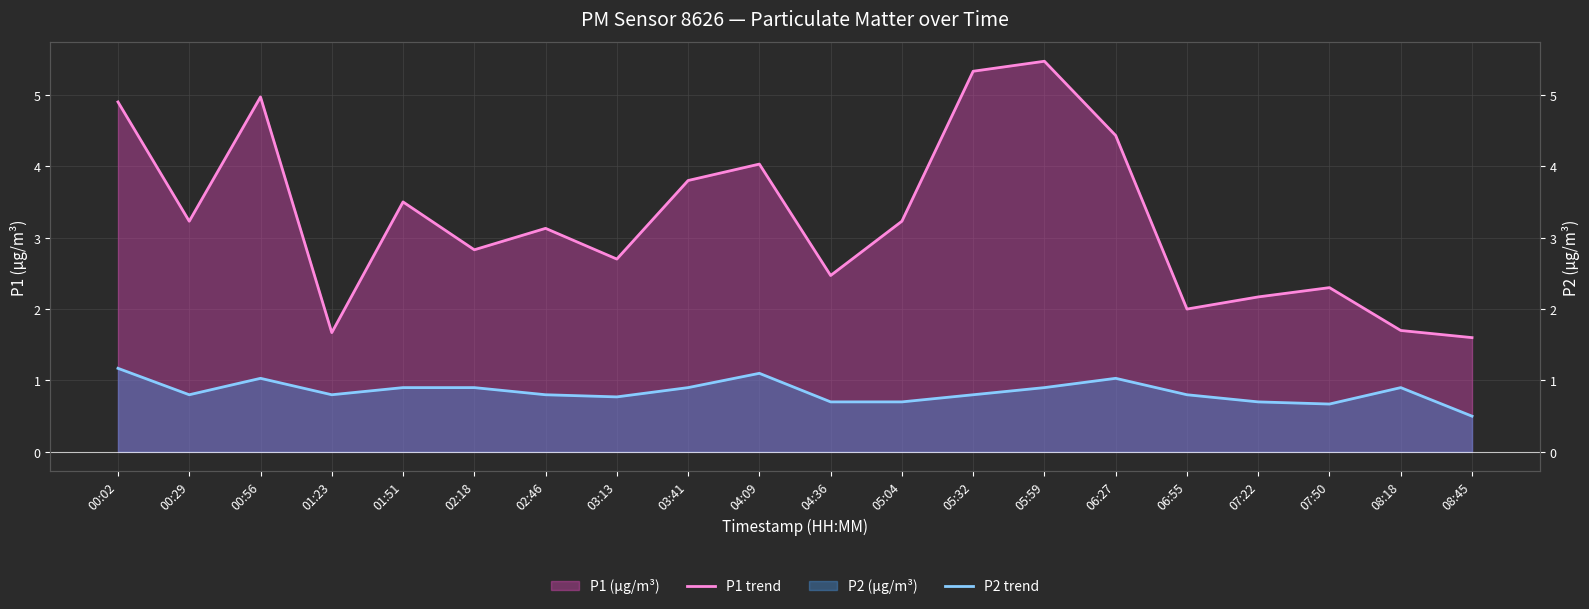

Rank the series by their maximum value, from highest to lowest.

P1 trend, P2 trend